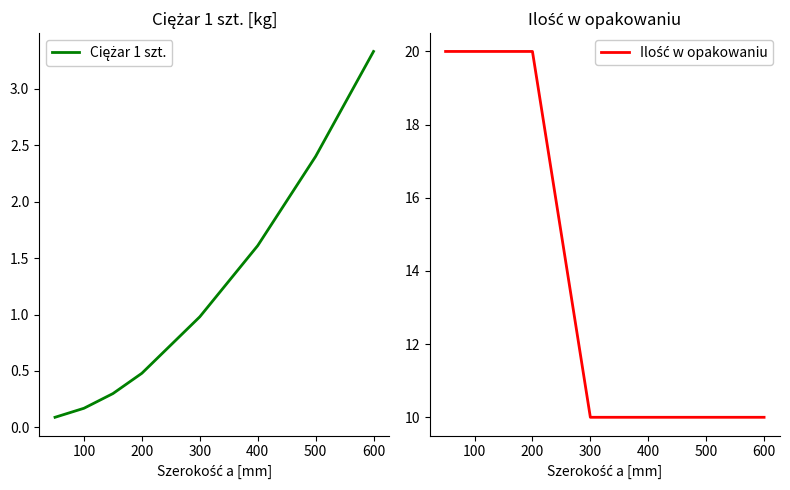

Which series has the widest spread of values?

Ilość w opakowaniu